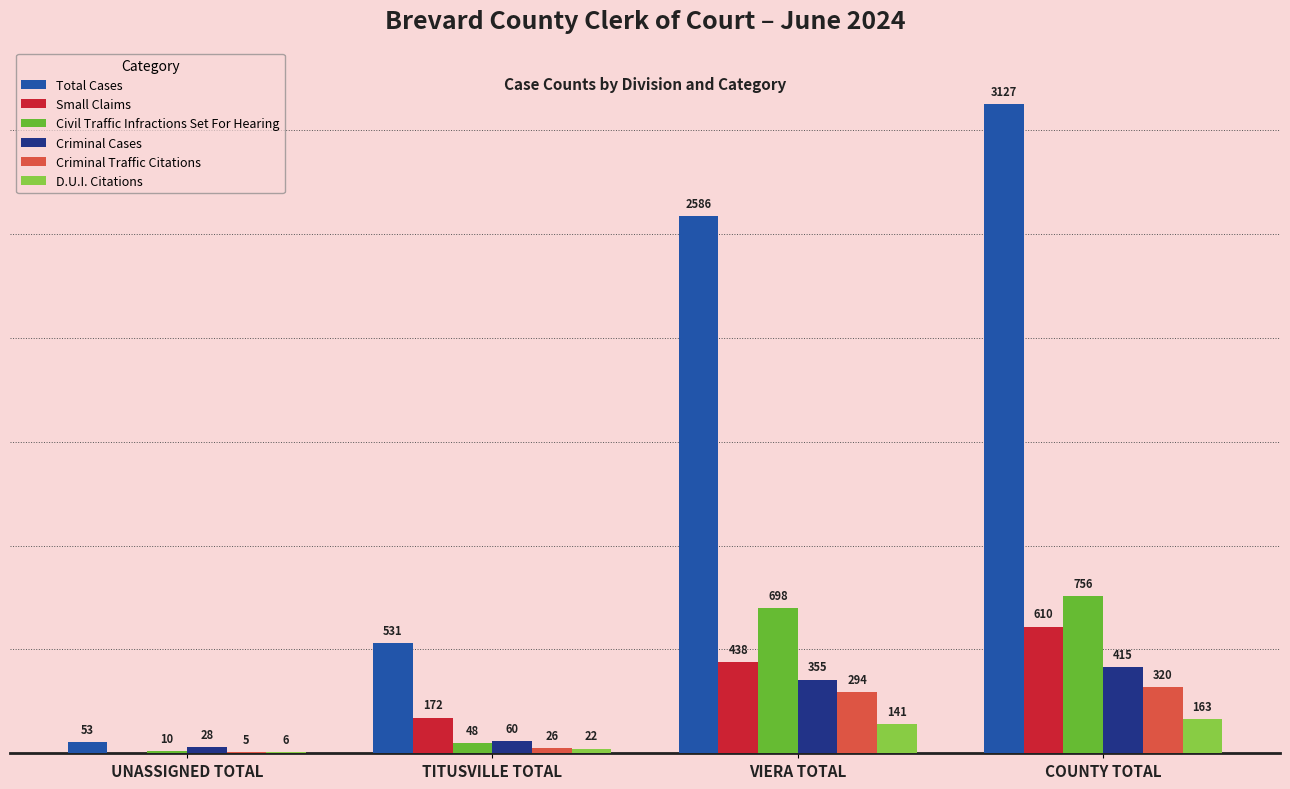

Does the chart contain stacked bars?

No